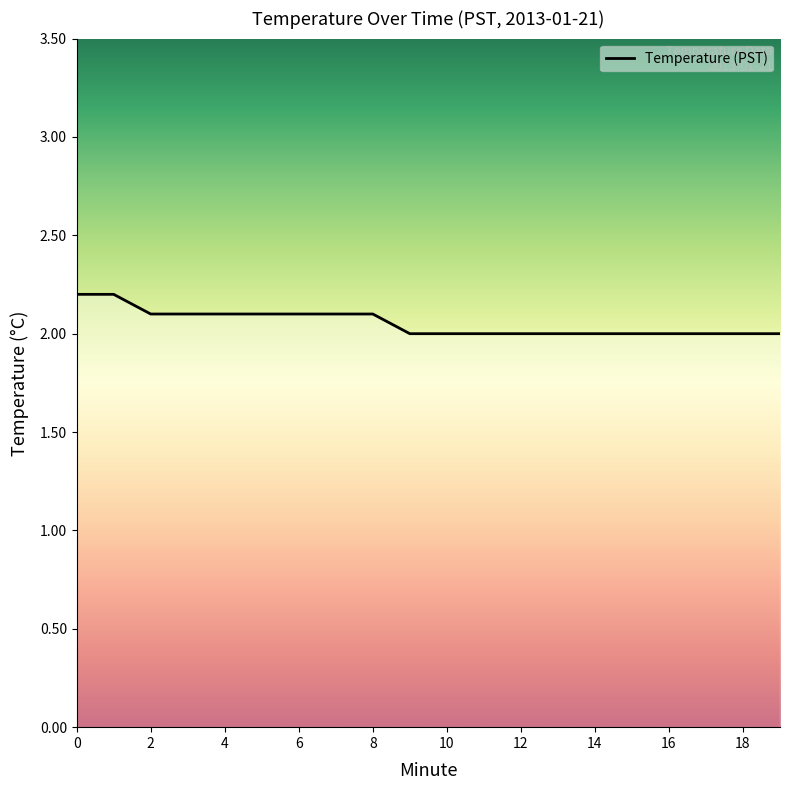

What is the maximum value shown in the chart?

2.2